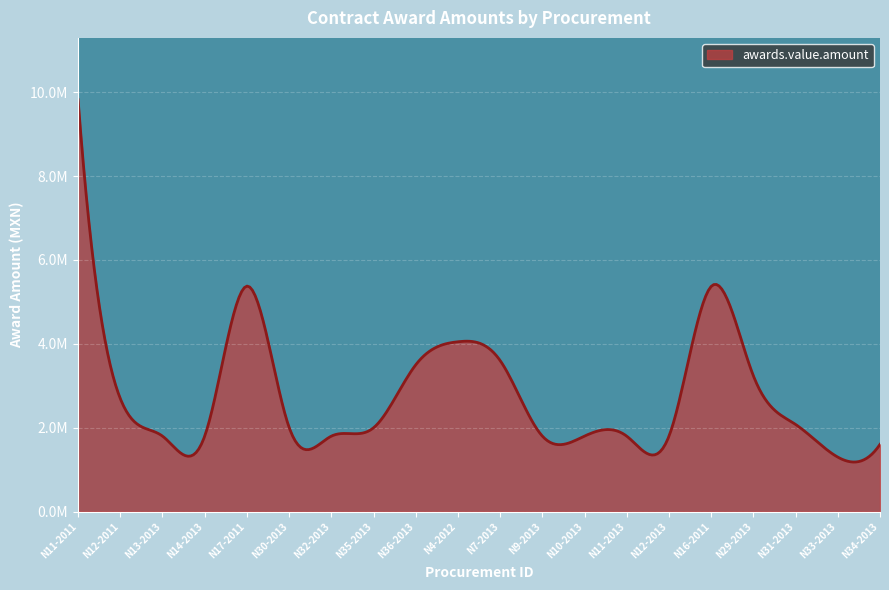

At which category does the data reach its first local peak?

N17-2011